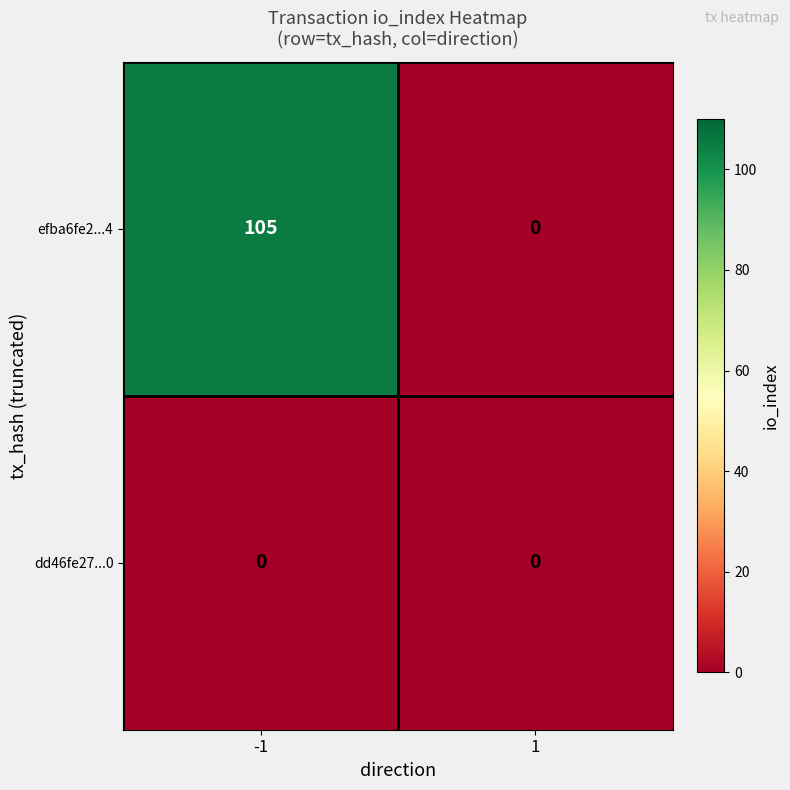

At which category is the sum across all series the highest?

-1